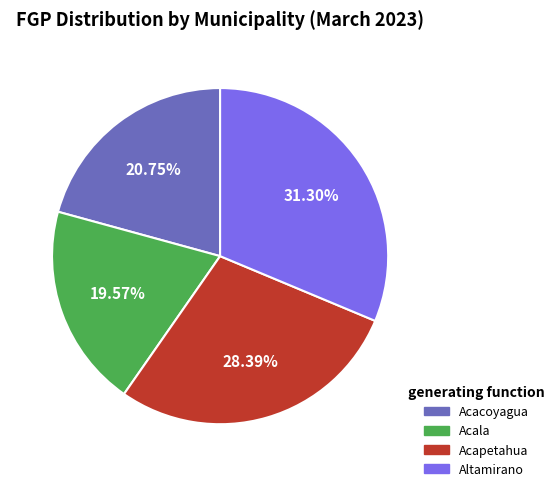

Is there any slice that represents more than half of the pie?

No